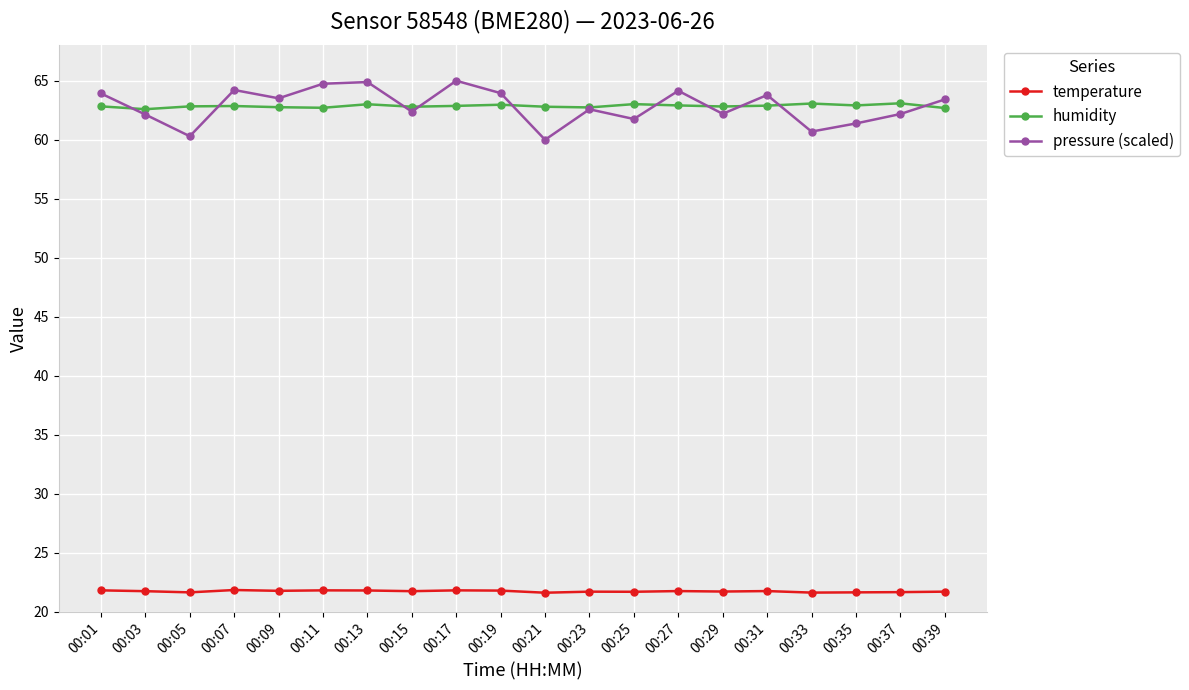

Does the chart display data point markers on the line(s)?

Yes